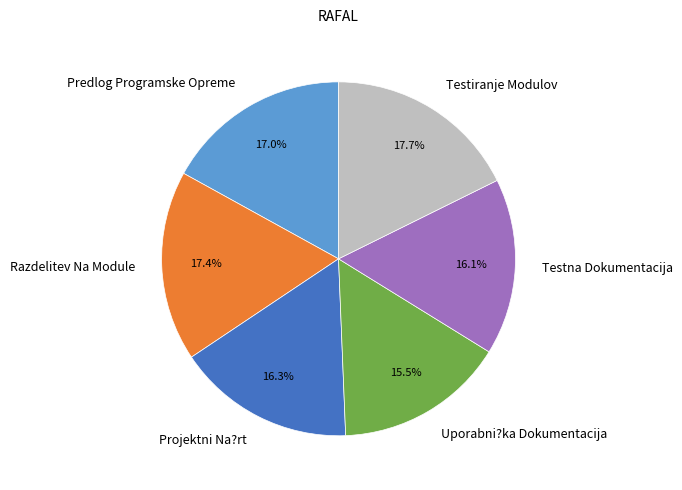

Which category has the smallest portion of the pie?

Uporabni?ka Dokumentacija